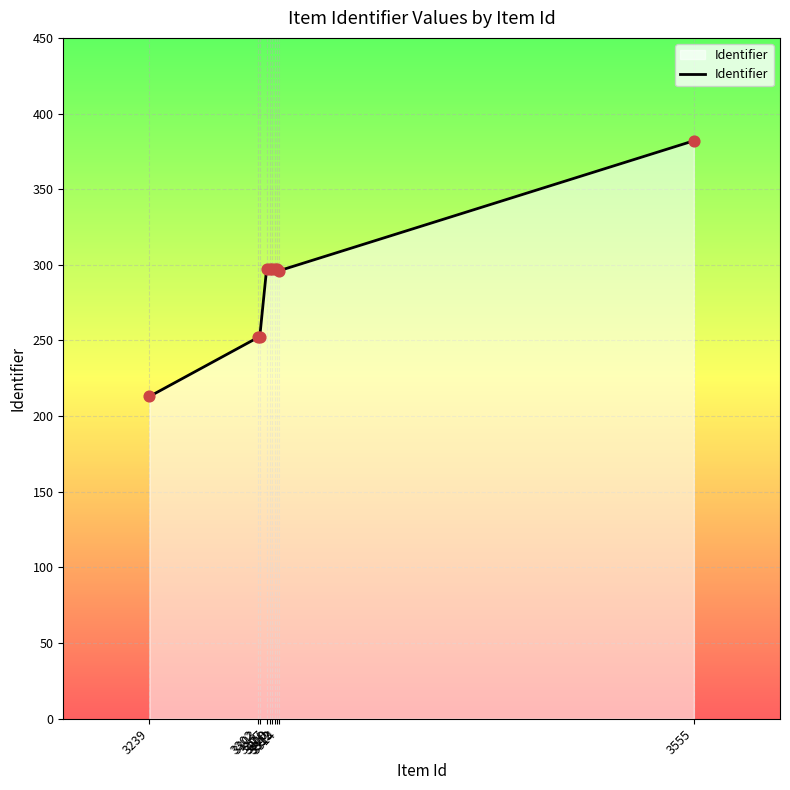

What is the difference between the maximum and minimum values?

169